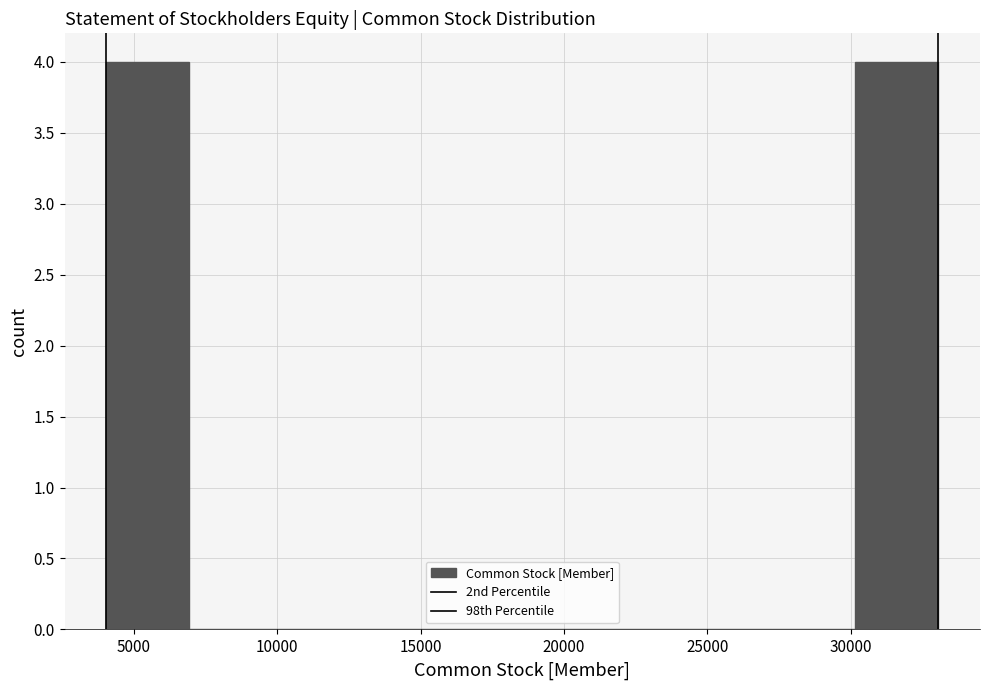

Reading left to right, list every bar in this chart as the range it spans on the x-axis followed by its height. Neither the bar edges nor the heights are printed on the chart, so give them approximately, as read against the axes.

4000 to 7000: 4
7000 to 10000: 0
10000 to 12500: 0
12500 to 15500: 0
15500 to 18500: 0
18500 to 21500: 0
21500 to 24500: 0
24500 to 27000: 0
27000 to 30000: 0
30000 to 33000: 4